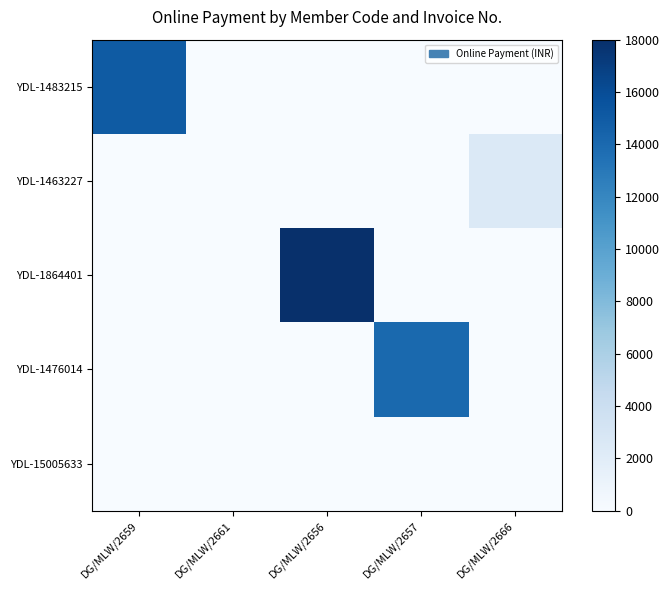

Reading left to right, list all the values displayed in this chart.

YDL-1483215: DG/MLW/2659=15000	DG/MLW/2661=0	DG/MLW/2656=0	DG/MLW/2657=0	DG/MLW/2666=0
YDL-1463227: DG/MLW/2659=0	DG/MLW/2661=0	DG/MLW/2656=0	DG/MLW/2657=0	DG/MLW/2666=2500
YDL-1864401: DG/MLW/2659=0	DG/MLW/2661=0	DG/MLW/2656=18000	DG/MLW/2657=0	DG/MLW/2666=0
YDL-1476014: DG/MLW/2659=0	DG/MLW/2661=0	DG/MLW/2656=0	DG/MLW/2657=14000	DG/MLW/2666=0
YDL-15005633: DG/MLW/2659=0	DG/MLW/2661=0	DG/MLW/2656=0	DG/MLW/2657=0	DG/MLW/2666=0